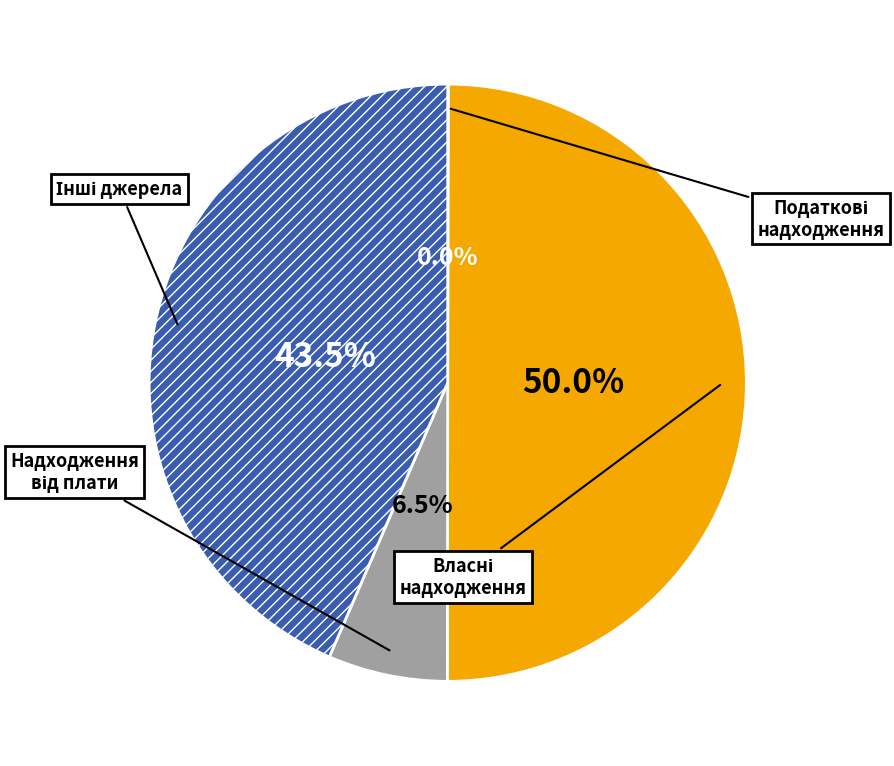

To the nearest percent, what is the average slice percentage?

25%